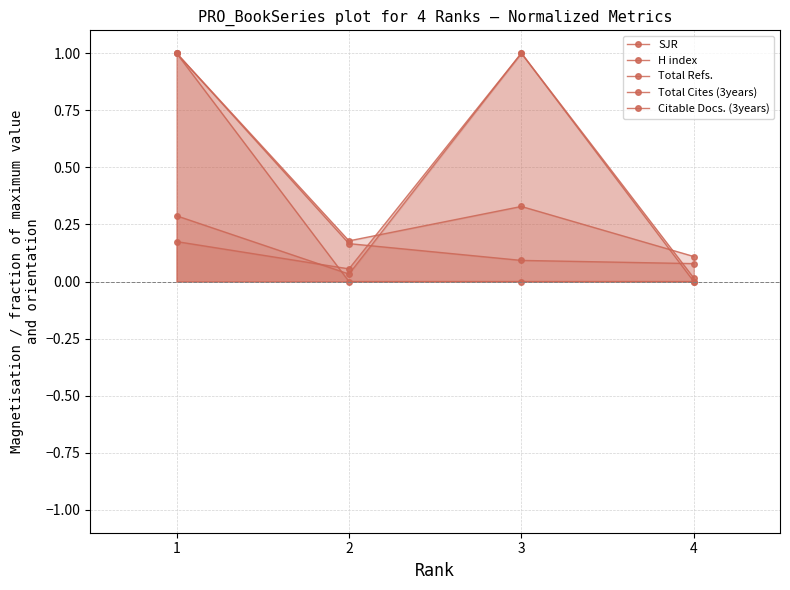

How many lines are shown in the chart?

5